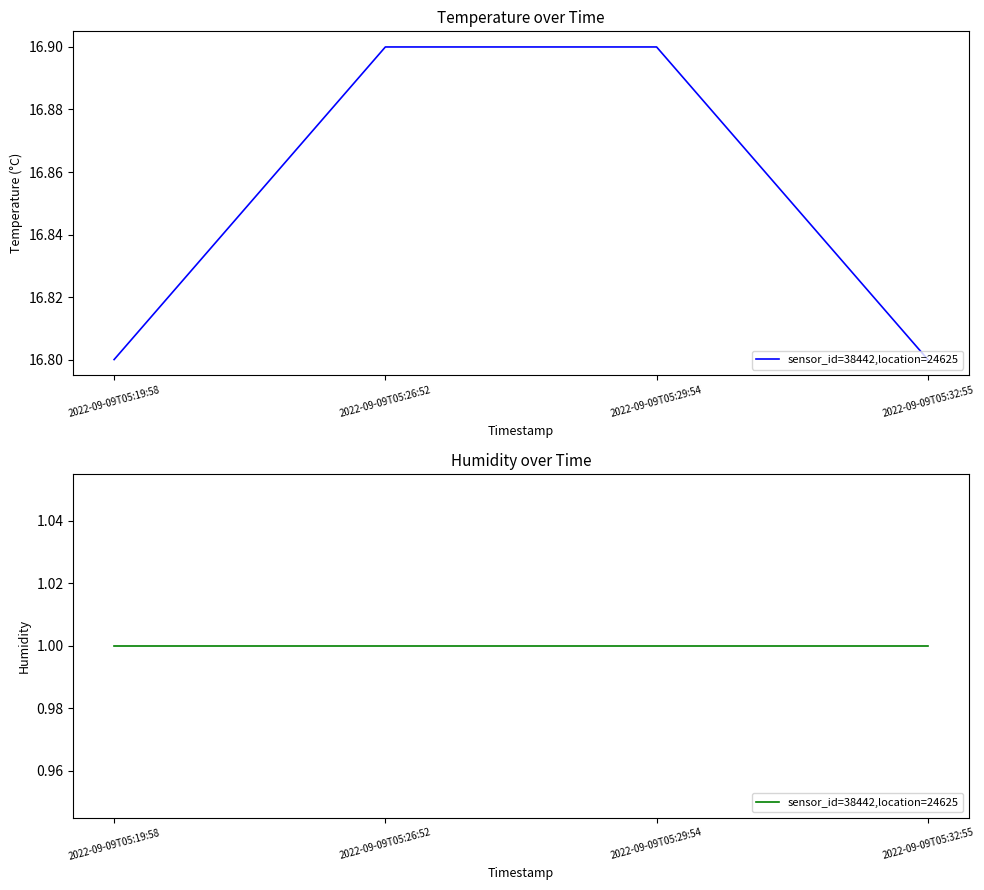

Rank the categories by value from lowest to highest.

2022-09-09T05:19:58, 2022-09-09T05:32:55, 2022-09-09T05:26:52, 2022-09-09T05:29:54